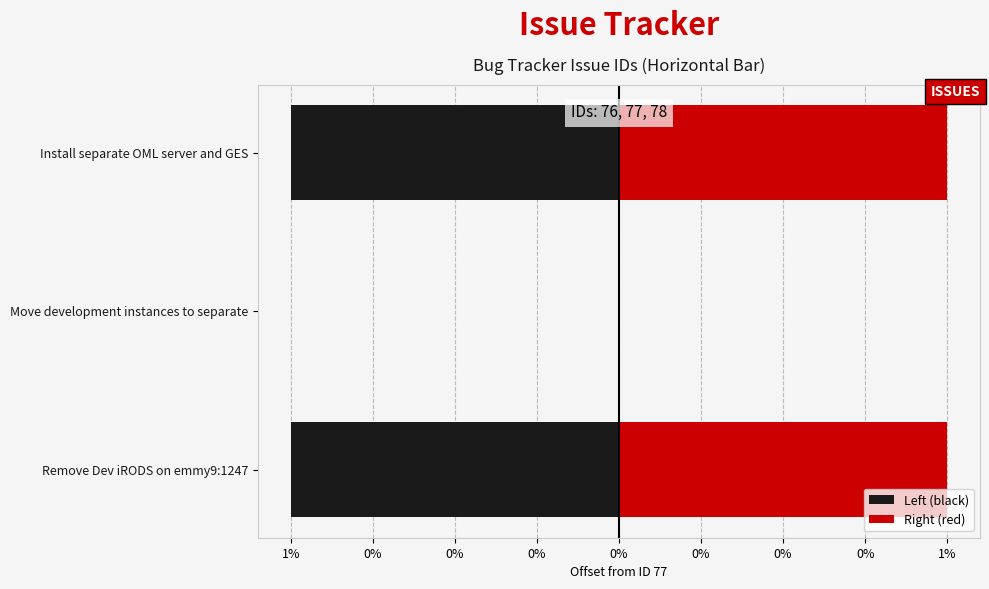

Is it true that Right (red) equals 2 at 0%?

False